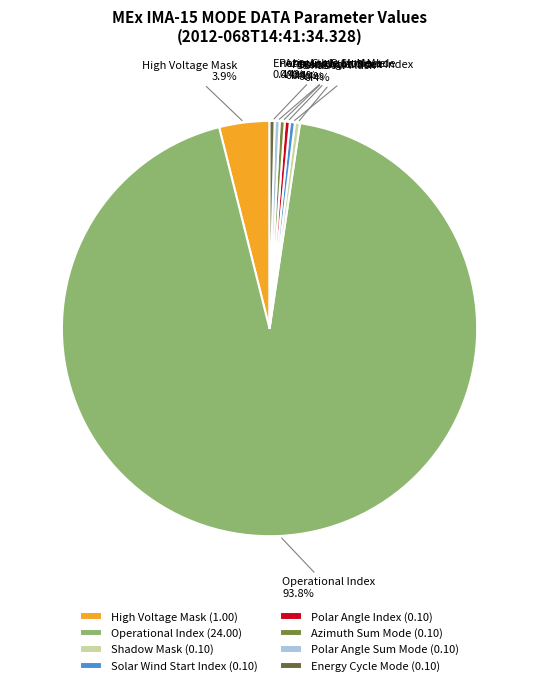

Is it true that Energy Cycle Mode is 0% of the pie?

True